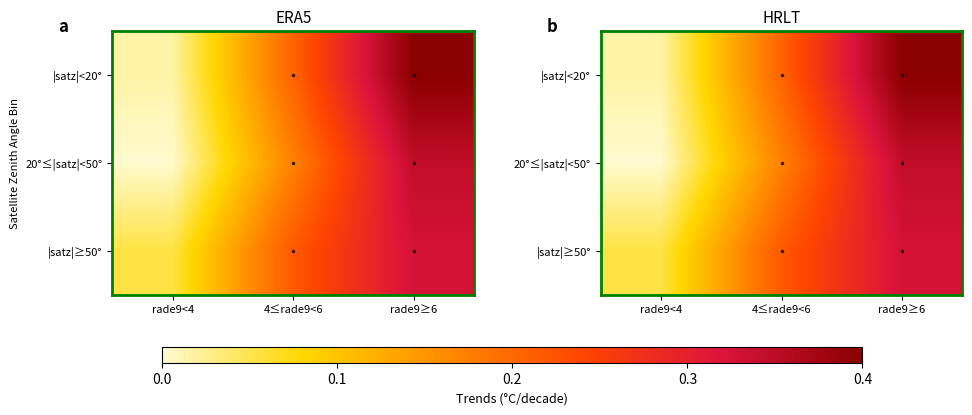

How many series are shown in this chart?

3